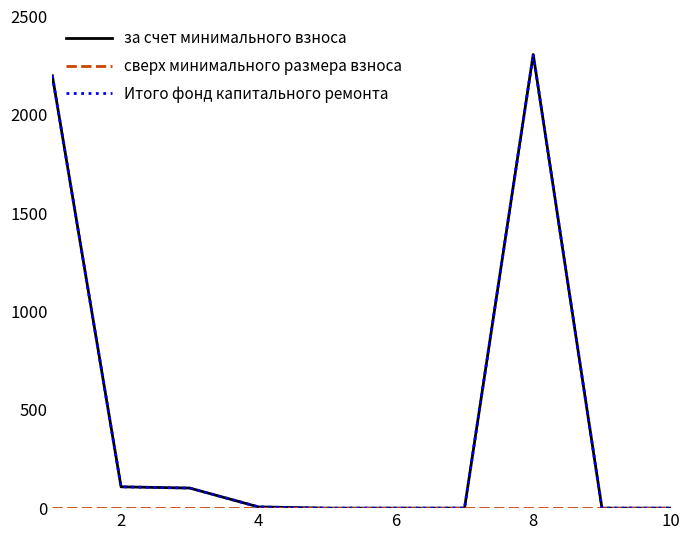

At how many categories does at least one series exceed 2271?

1